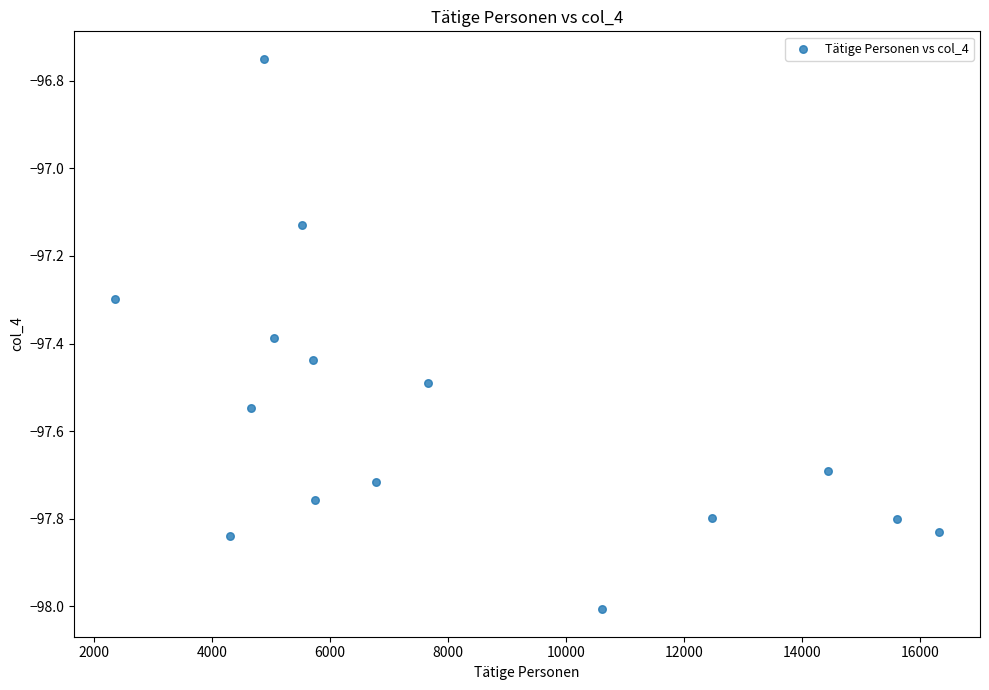

What is the range of Y values (max minus min)?

1.3